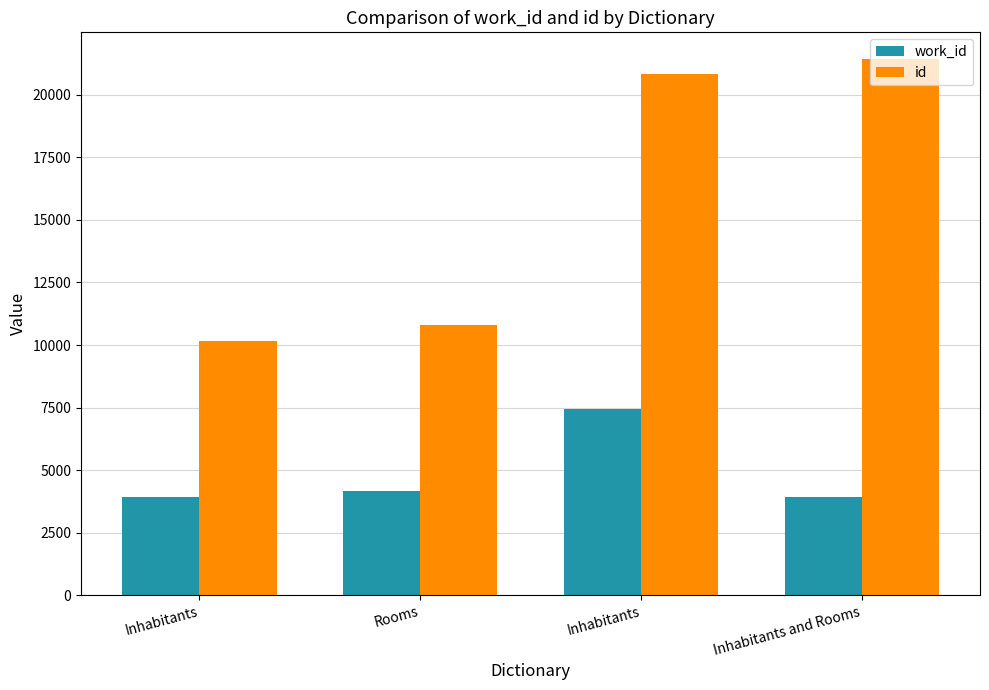

What is the value of the id bar at the 4th from the left?

21428